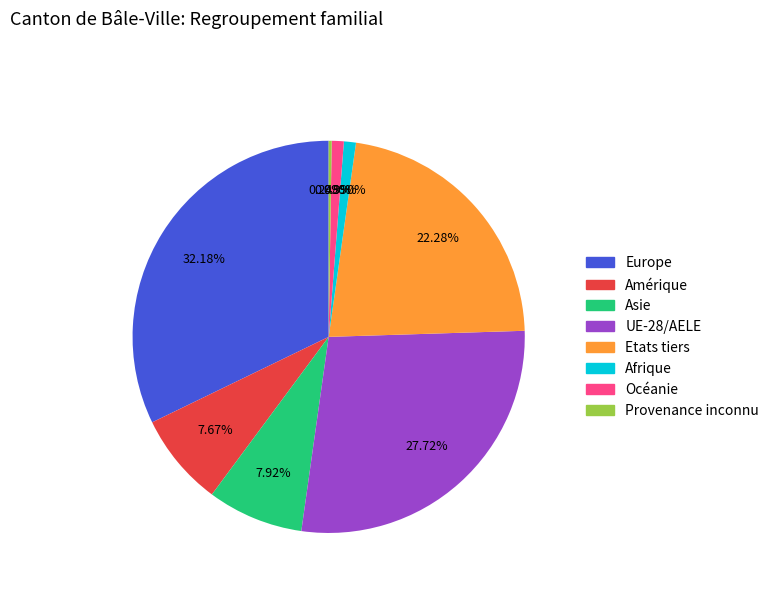

The Europe slice represents 32% of the pie. True or false?

True